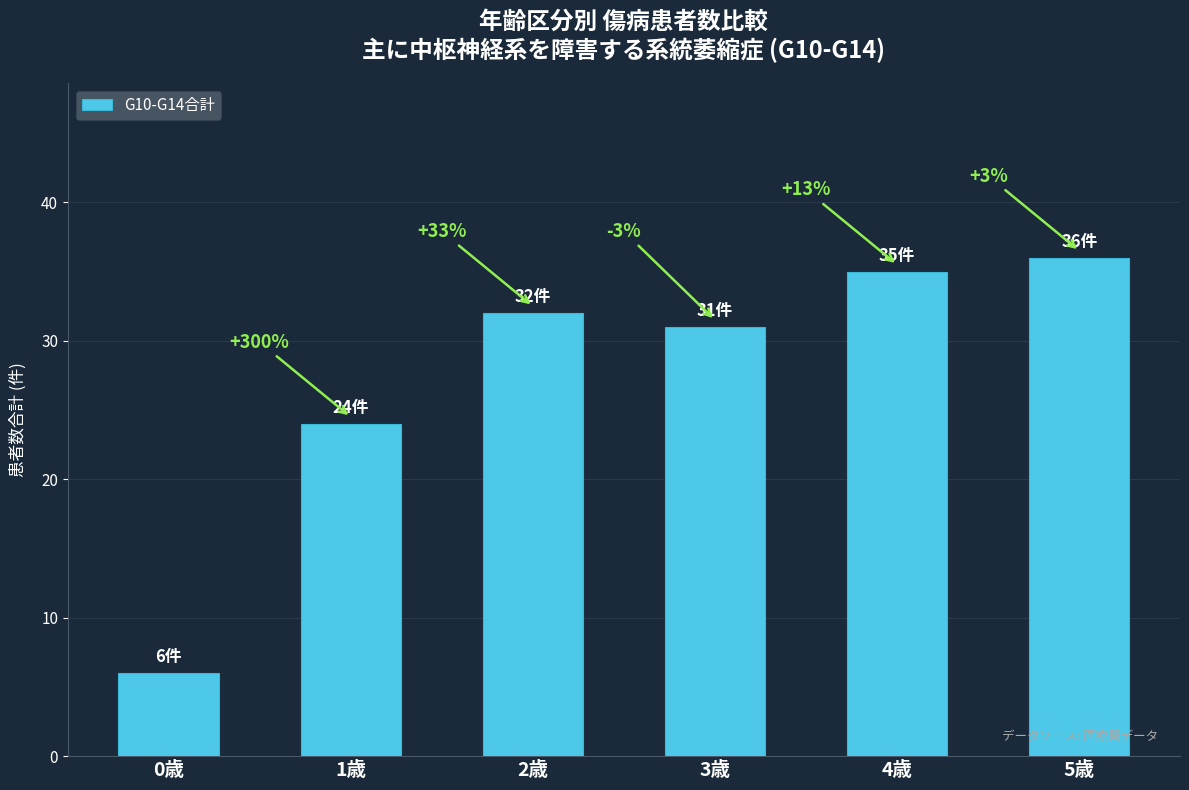

What is the smallest value displayed?

6